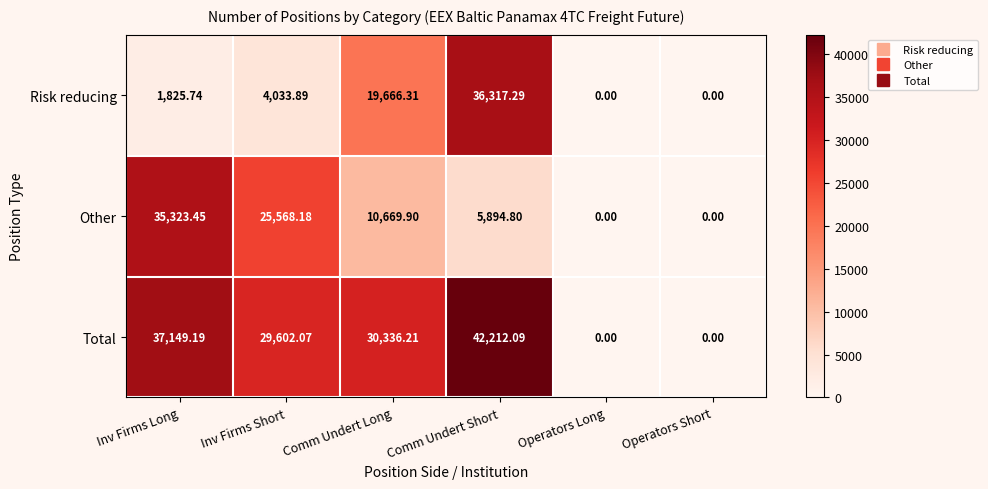

Rank the series by their maximum value, from lowest to highest.

Other, Risk reducing, Total